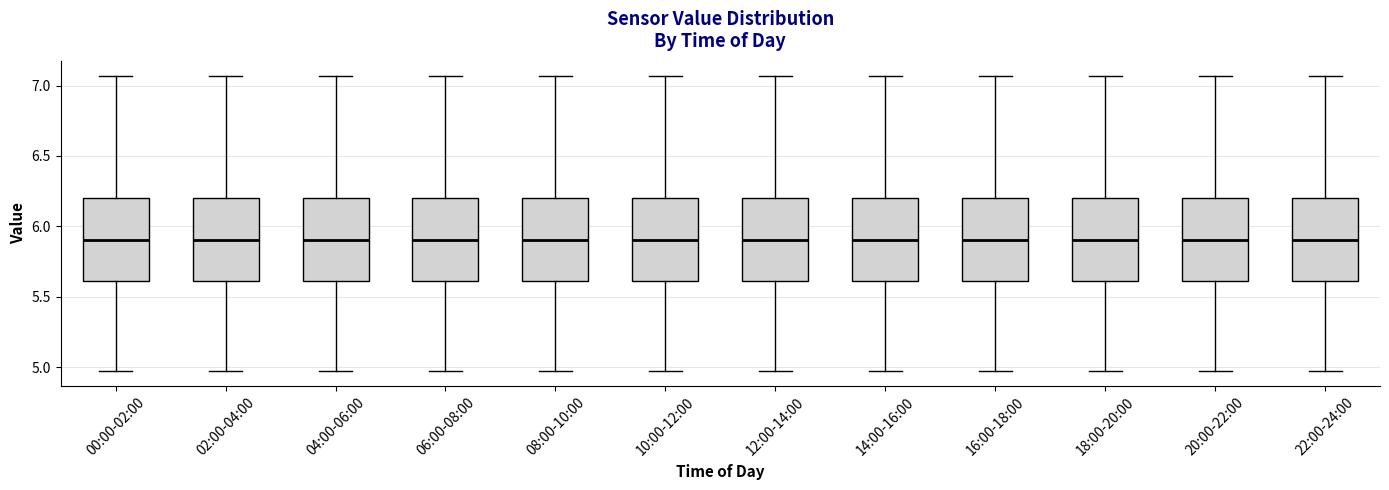

Reading left to right, read every box against the y-axis: the position of its median line, the range the box covers, and the ends of its whiskers. The values are not printed on the chart, so give them approximately, as read against the axis.

00:00-02:00: median 5.90, box 5.60 to 6.20, whiskers 4.95 to 7.05
02:00-04:00: median 5.90, box 5.60 to 6.20, whiskers 4.95 to 7.05
04:00-06:00: median 5.90, box 5.60 to 6.20, whiskers 4.95 to 7.05
06:00-08:00: median 5.90, box 5.60 to 6.20, whiskers 4.95 to 7.05
08:00-10:00: median 5.90, box 5.60 to 6.20, whiskers 4.95 to 7.05
10:00-12:00: median 5.90, box 5.60 to 6.20, whiskers 4.95 to 7.05
12:00-14:00: median 5.90, box 5.60 to 6.20, whiskers 4.95 to 7.05
14:00-16:00: median 5.90, box 5.60 to 6.20, whiskers 4.95 to 7.05
16:00-18:00: median 5.90, box 5.60 to 6.20, whiskers 4.95 to 7.05
18:00-20:00: median 5.90, box 5.60 to 6.20, whiskers 4.95 to 7.05
20:00-22:00: median 5.90, box 5.60 to 6.20, whiskers 4.95 to 7.05
22:00-24:00: median 5.90, box 5.60 to 6.20, whiskers 4.95 to 7.05